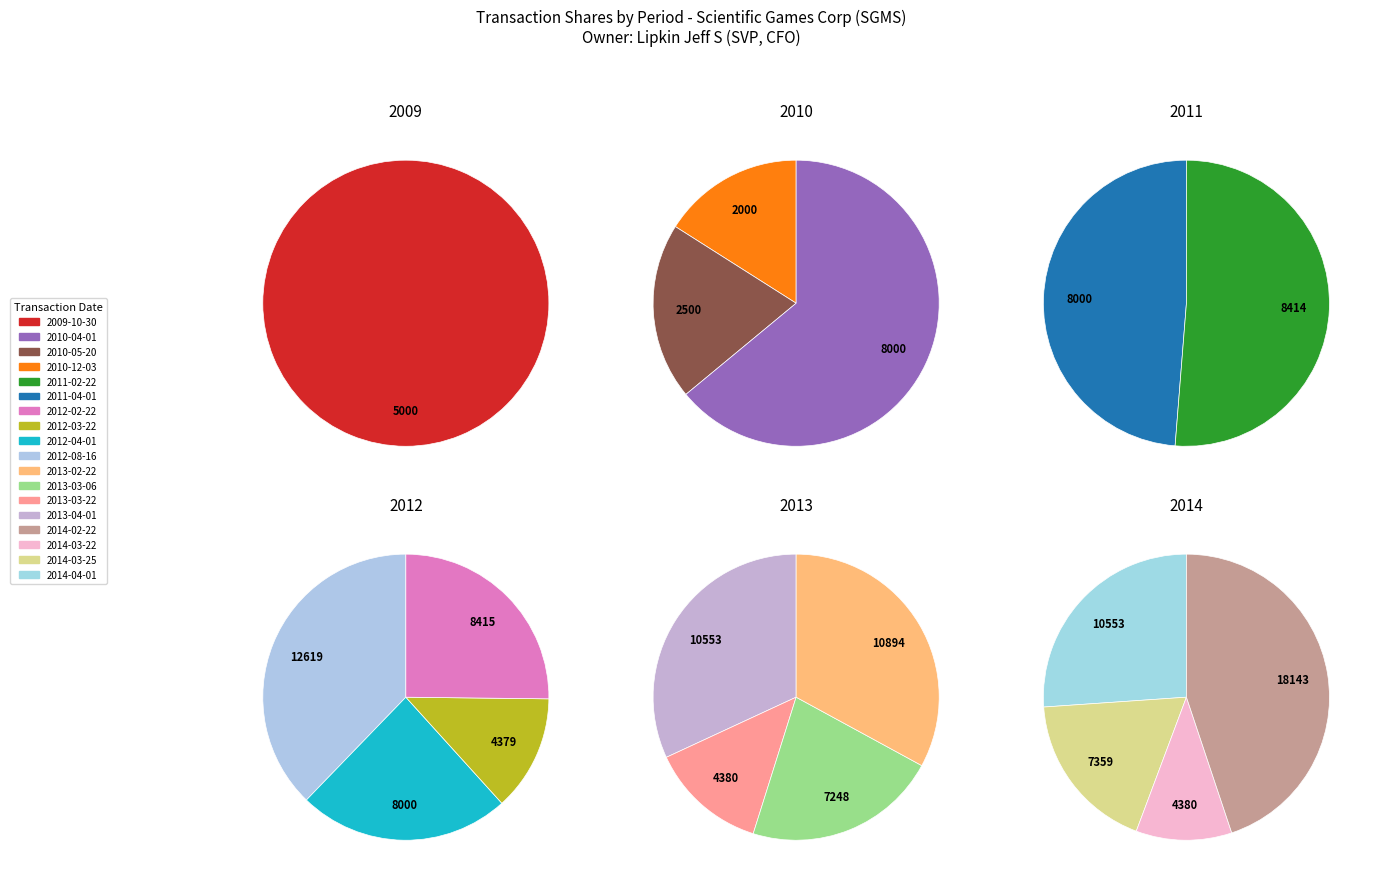

To the nearest percent, what is the difference between the largest and smallest slice percentages?

11%